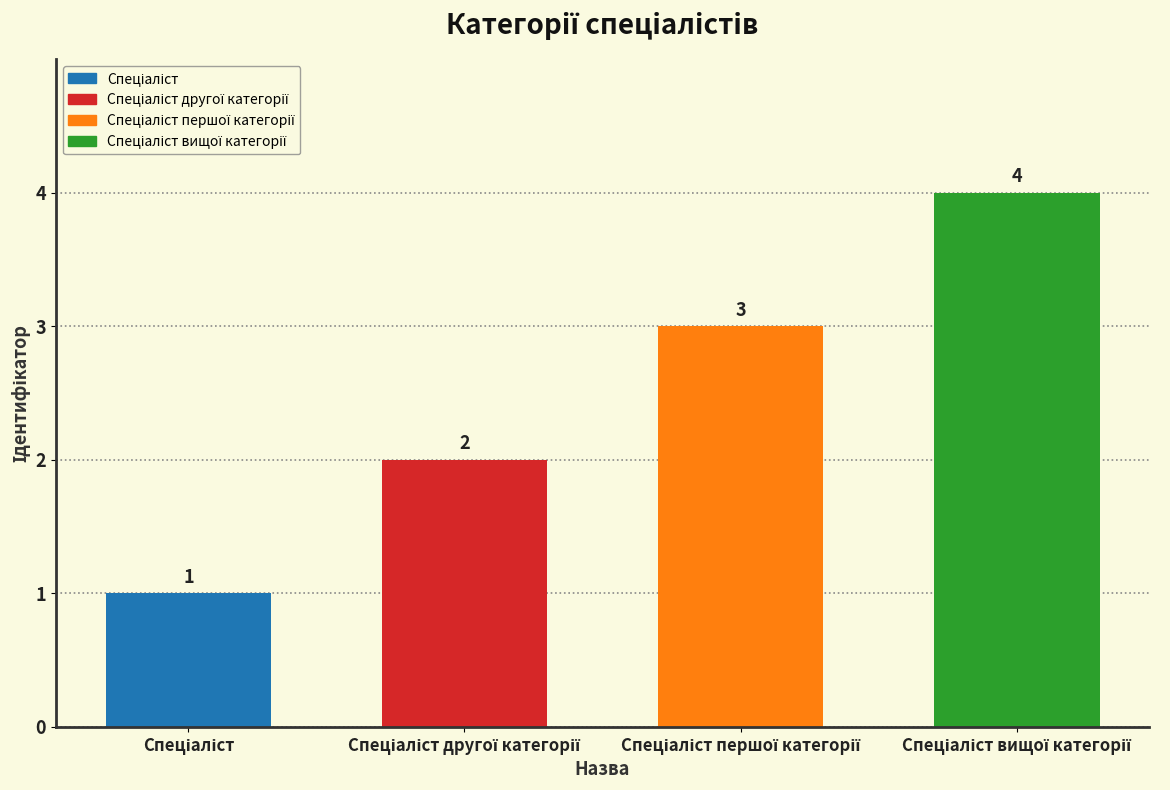

Which category has the highest value across all series?

Спеціаліст вищої категорії